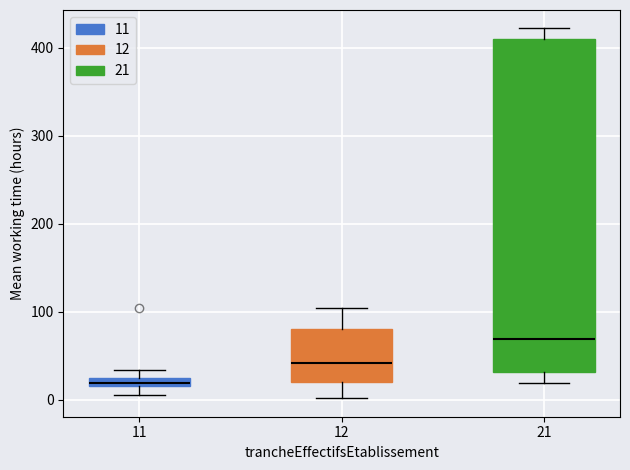

Which box has the lowest median line?

11